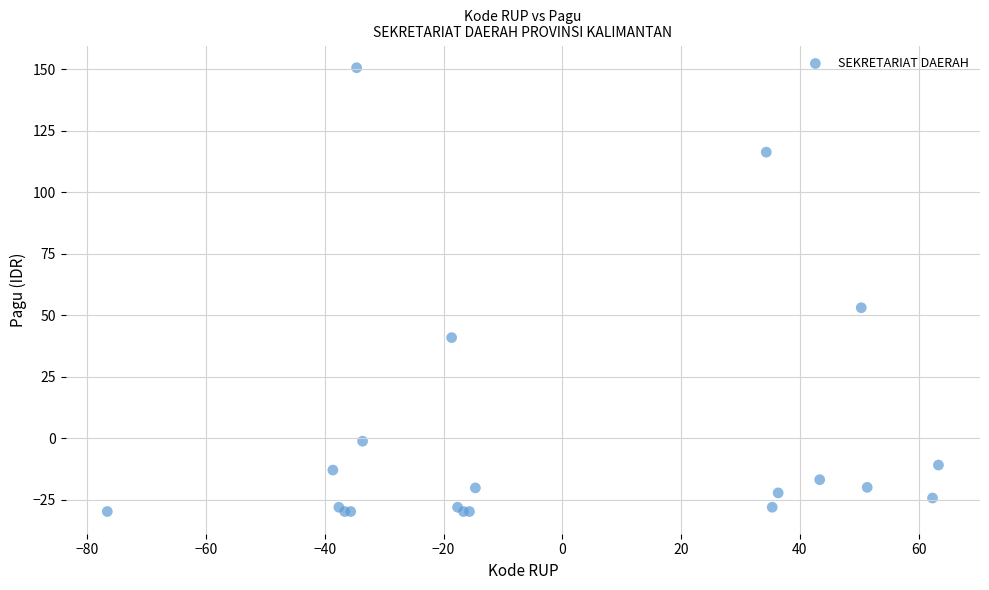

What Y value in the scatter plot is closest to 60?

53.1